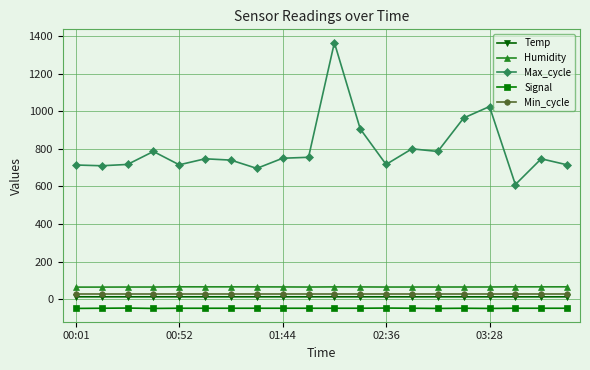

List the series in order of their peak value, highest first.

Max_cycle, Humidity, Min_cycle, Temp, Signal